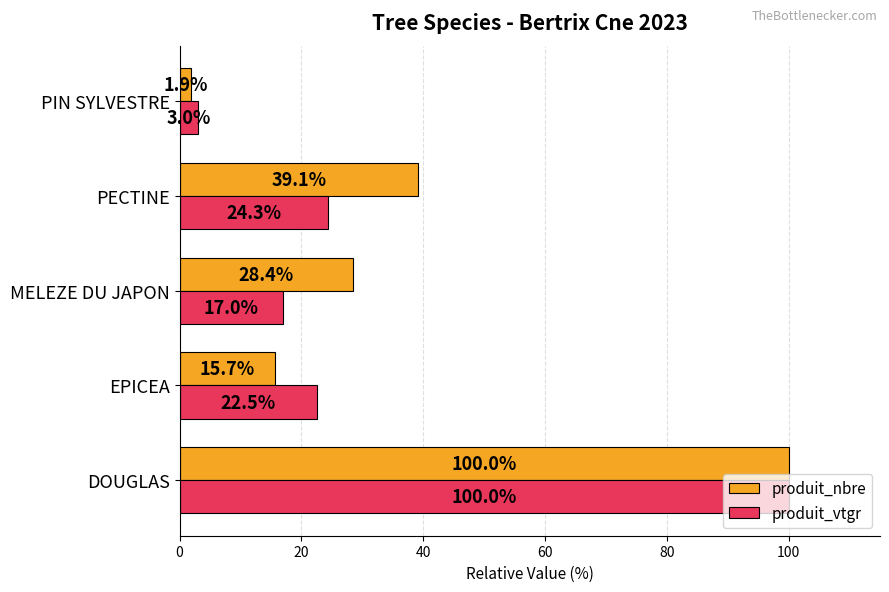

List the labels in order of produit_nbre value, largest first.

DOUGLAS, PECTINE, MELEZE DU JAPON, EPICEA, PIN SYLVESTRE